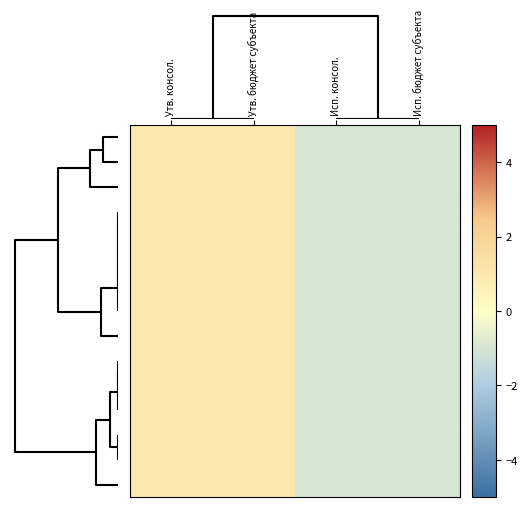

What is the greatest value displayed?

1.0